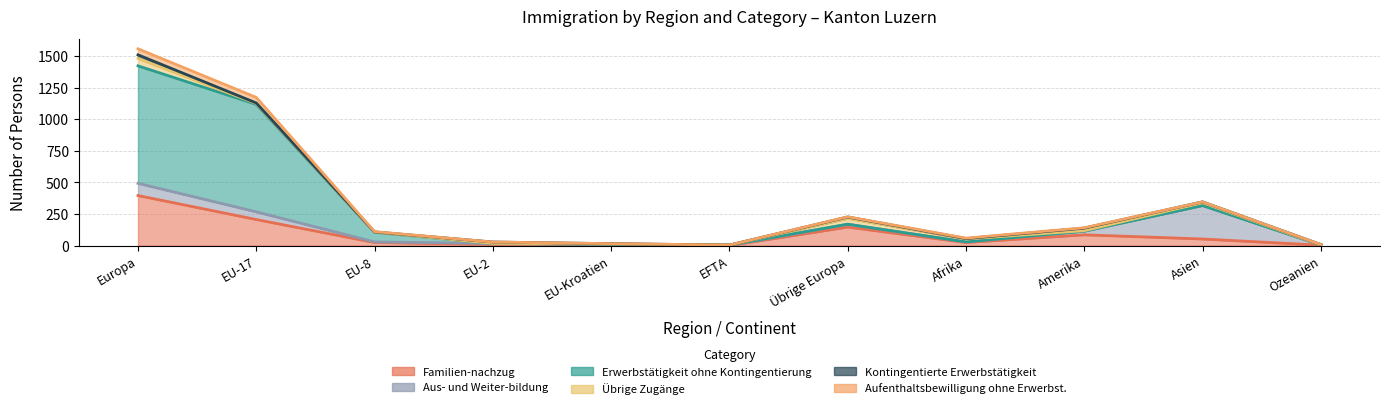

At which category does Familien-nachzug reach its first local peak?

EU-Kroatien